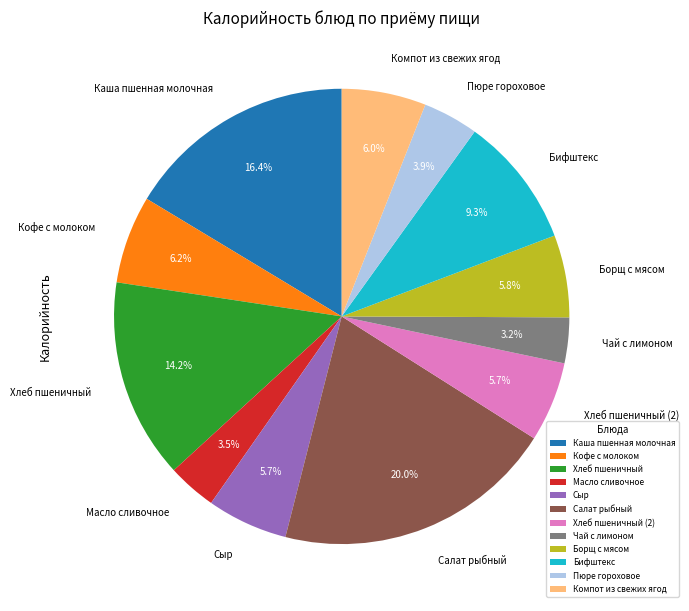

To the nearest percent, what portion does Салат рыбный represent?

20%